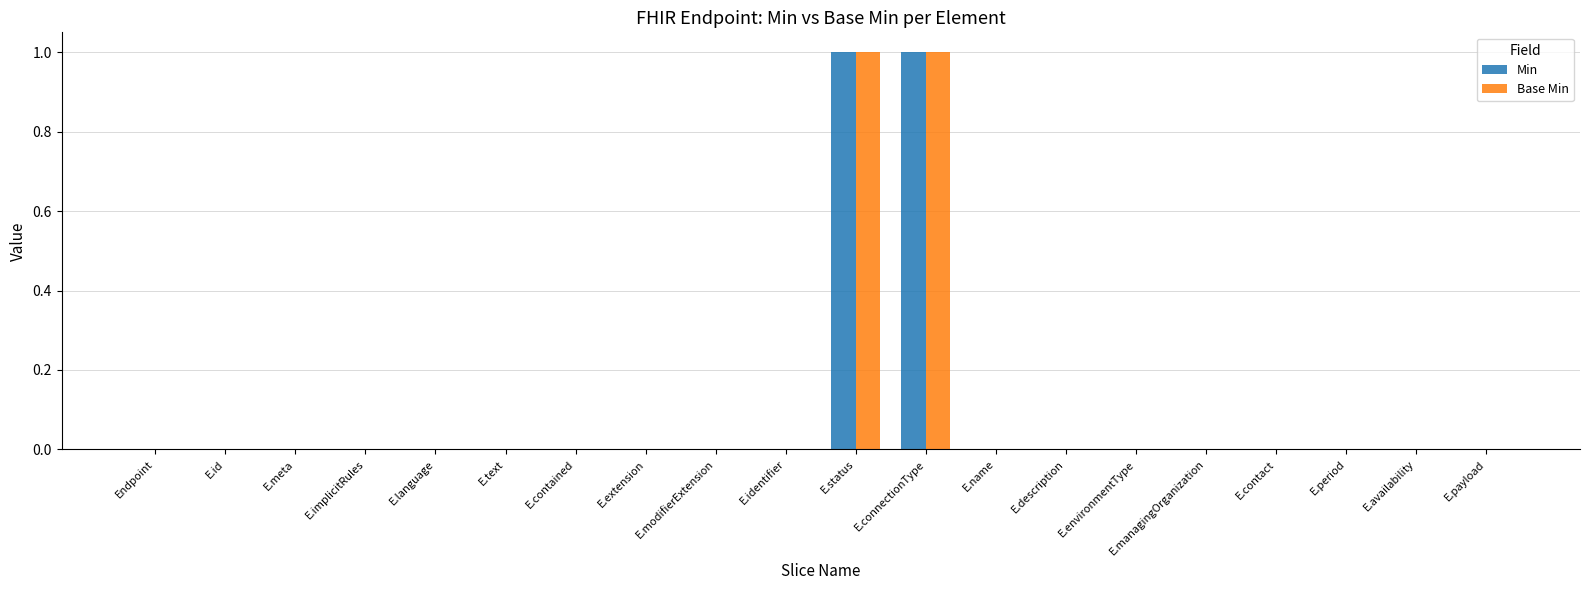

True or false: Base Min has a value of 1 at E.meta.

False